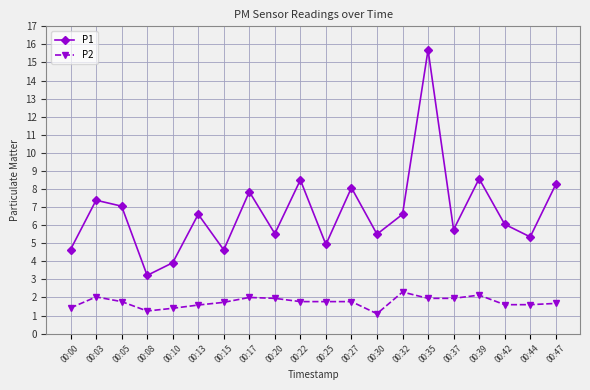

List the series in order of their peak value, highest first.

P1, P2